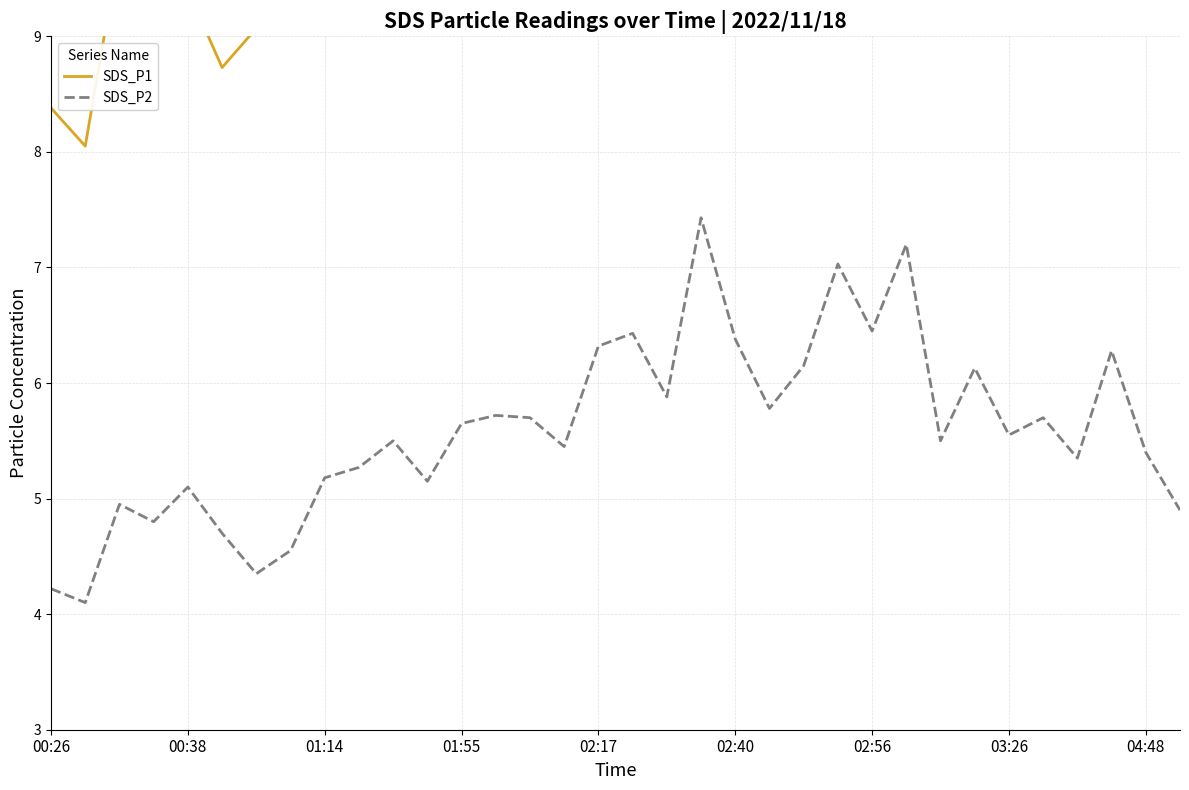

The value of SDS_P2 at 04:48 is 5.4. True or false?

True